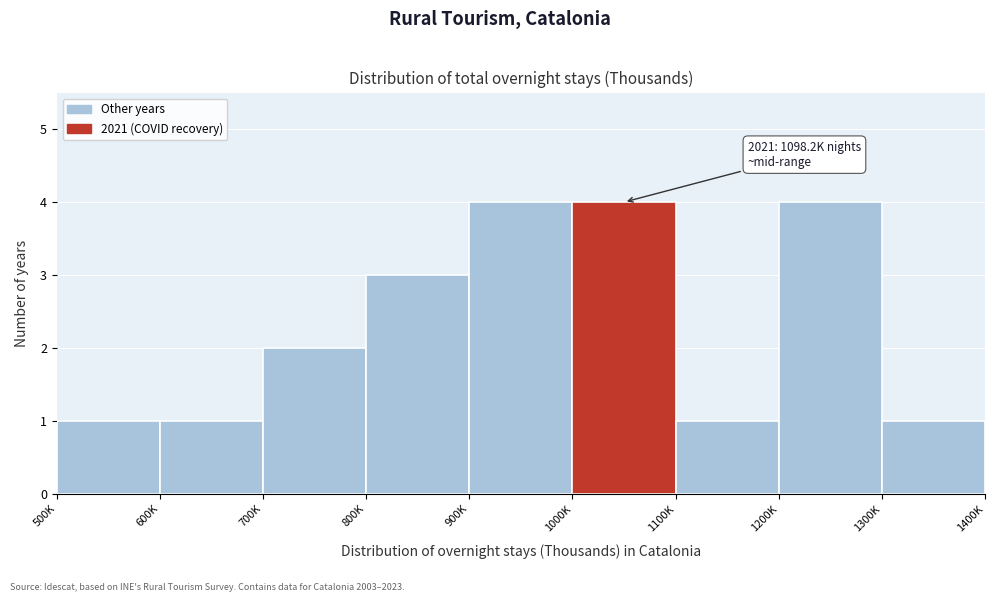

Reading right to left, list all the values displayed in this chart.

1300K=1	1200K=4	1100K=1	1000K=4	900K=4	800K=3	700K=2	600K=1	500K=1